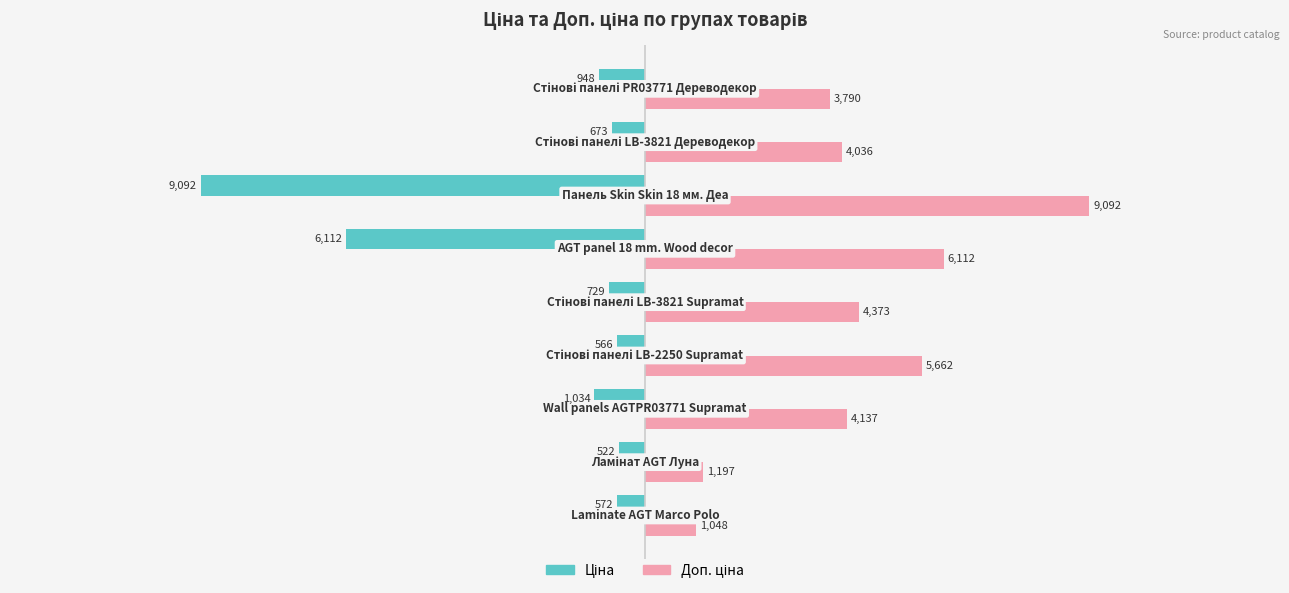

At how many categories does at least one series exceed 4700?

3